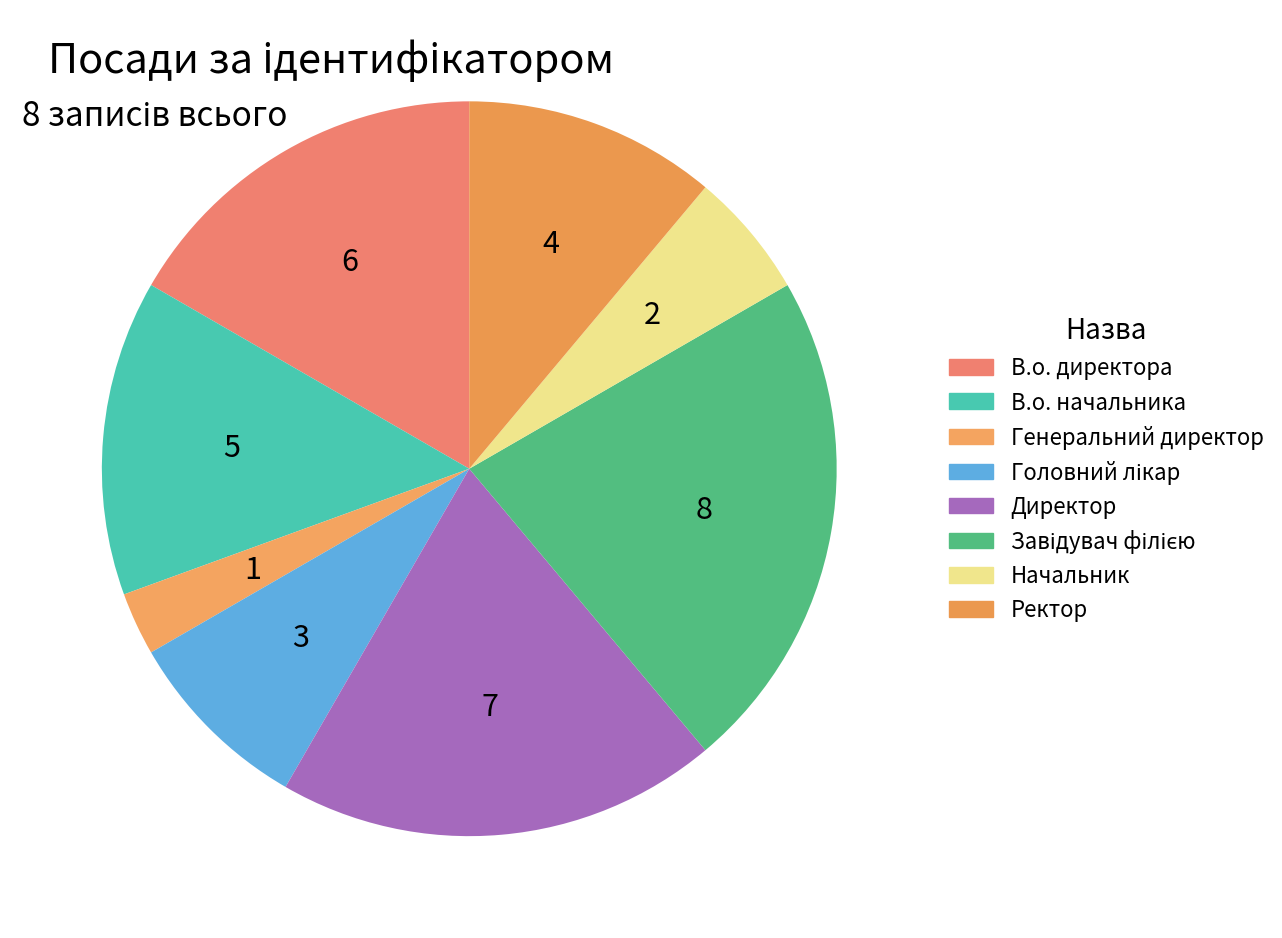

How many slices are in this pie chart?

8